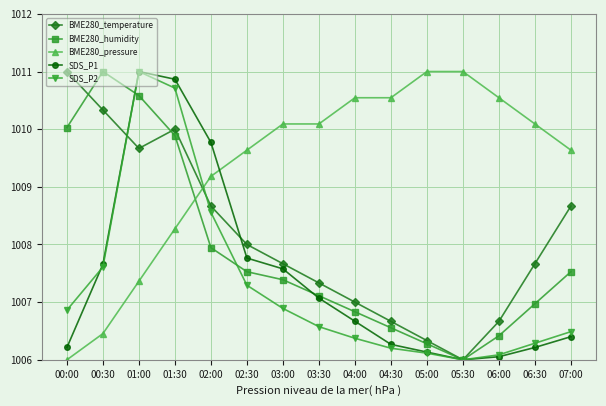

What value does the SDS_P1 series have at 02:00?

1009.8